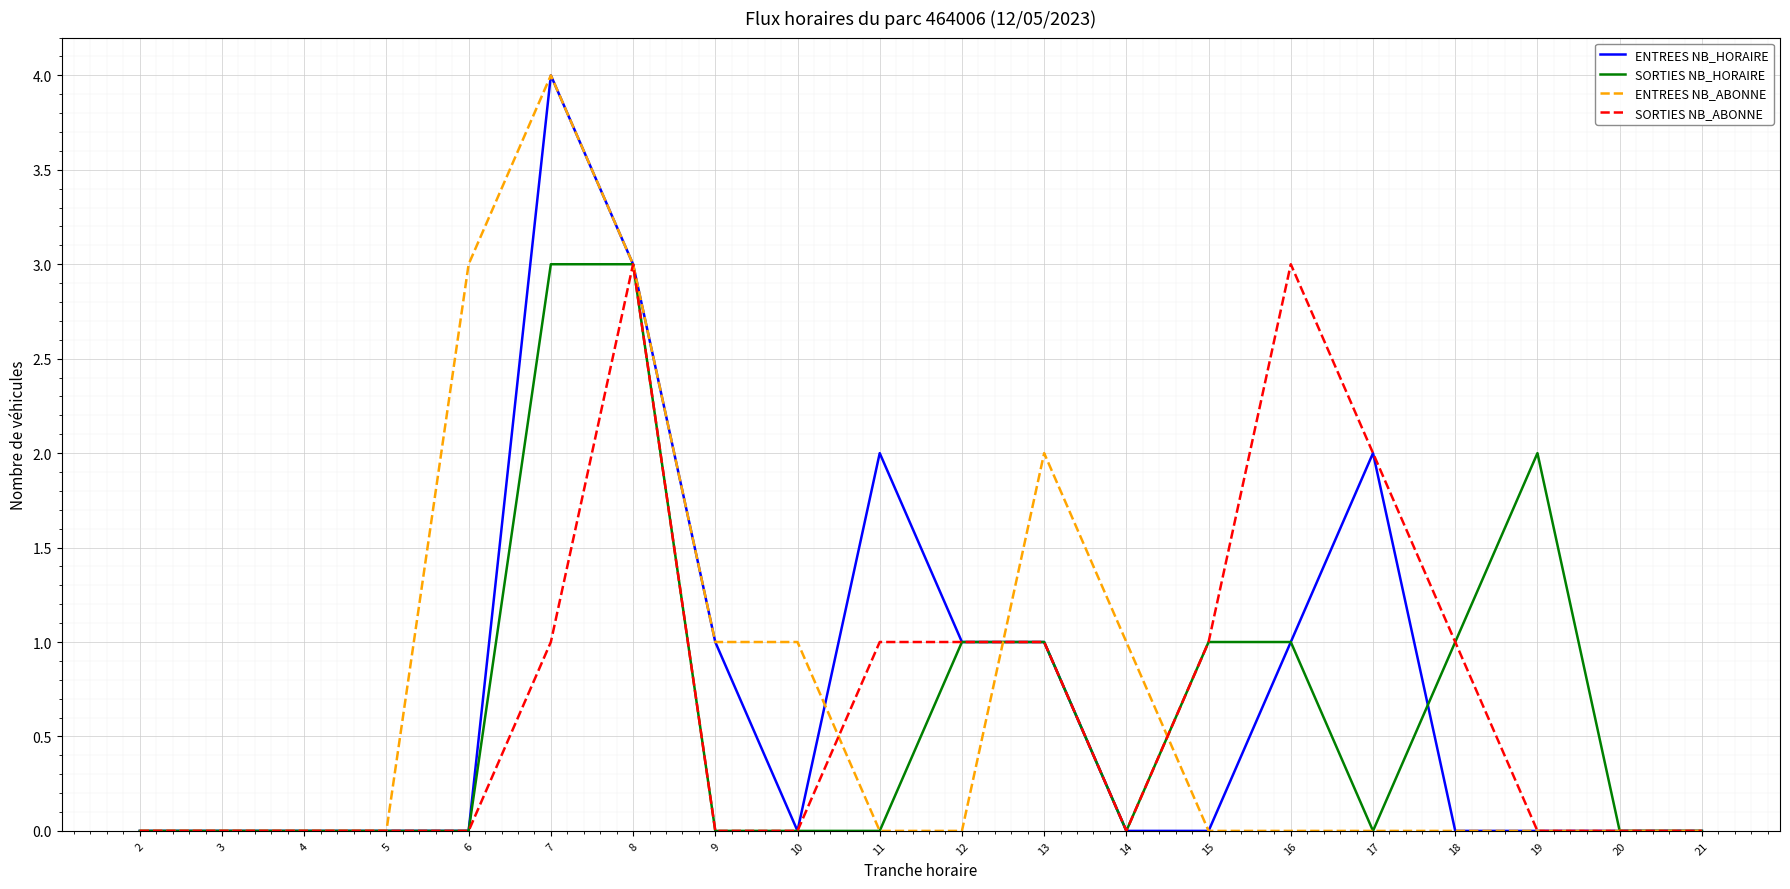

Is the value of SORTIES NB_HORAIRE at 4 greater than the value of ENTREES NB_ABONNE at 6?

No